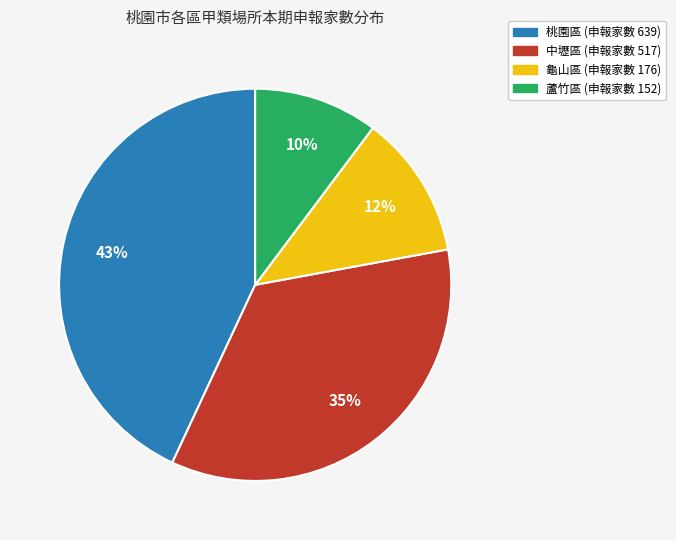

Is there a majority slice in this chart?

No